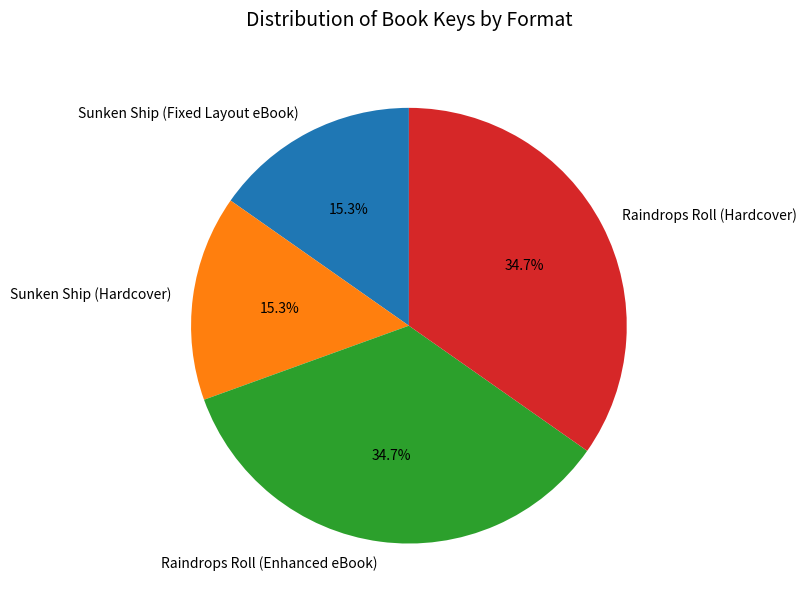

How many segments does this pie chart have?

4